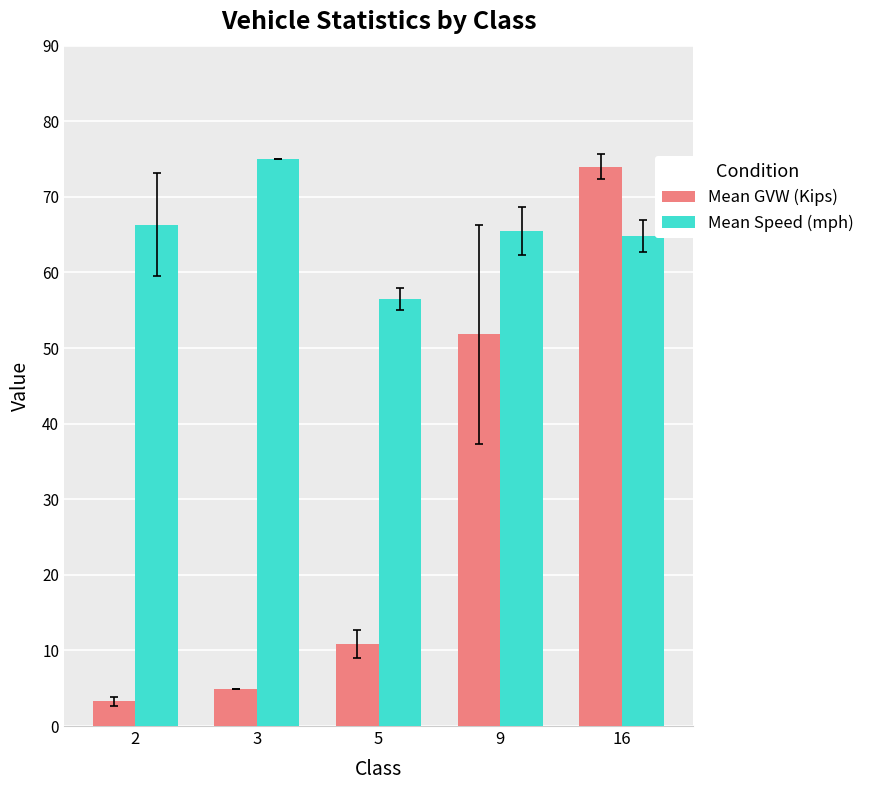

List the series in order of their overall mean, highest first.

Mean Speed (mph), Mean GVW (Kips)